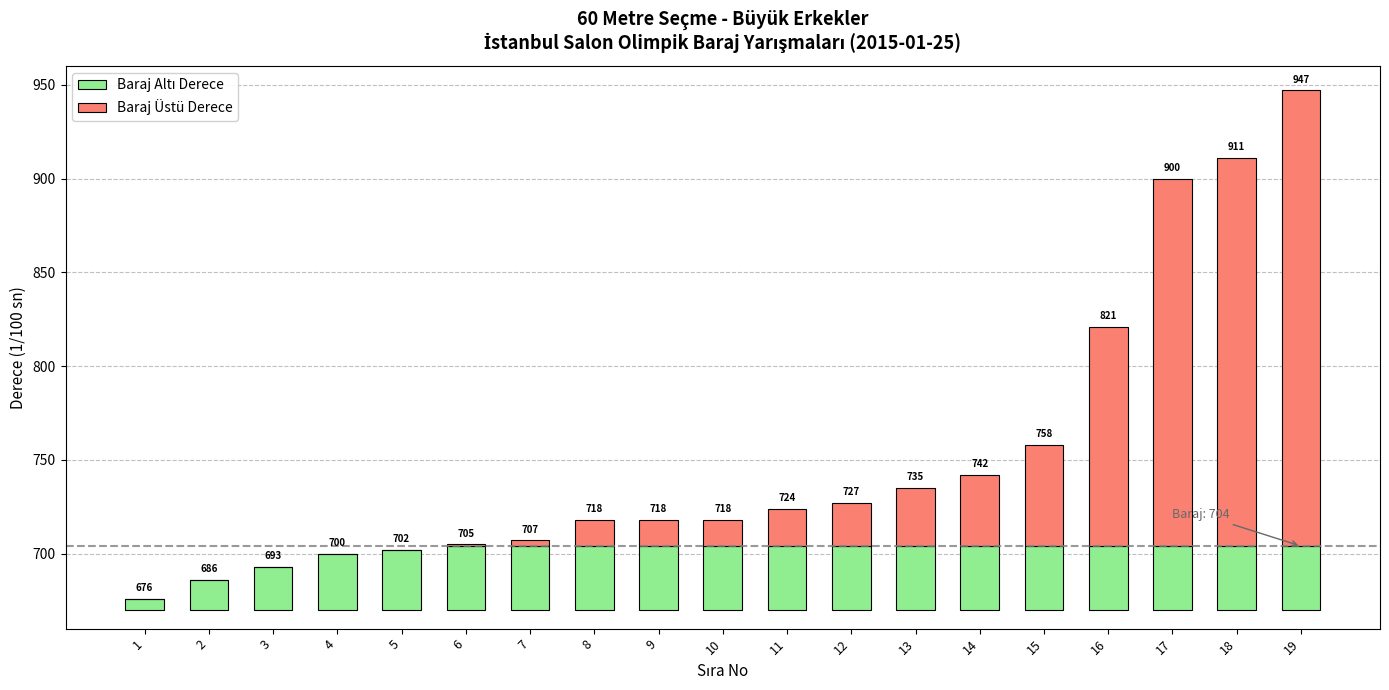

What is the value of the Baraj Altı Derece bar at the 7th from the left?

34